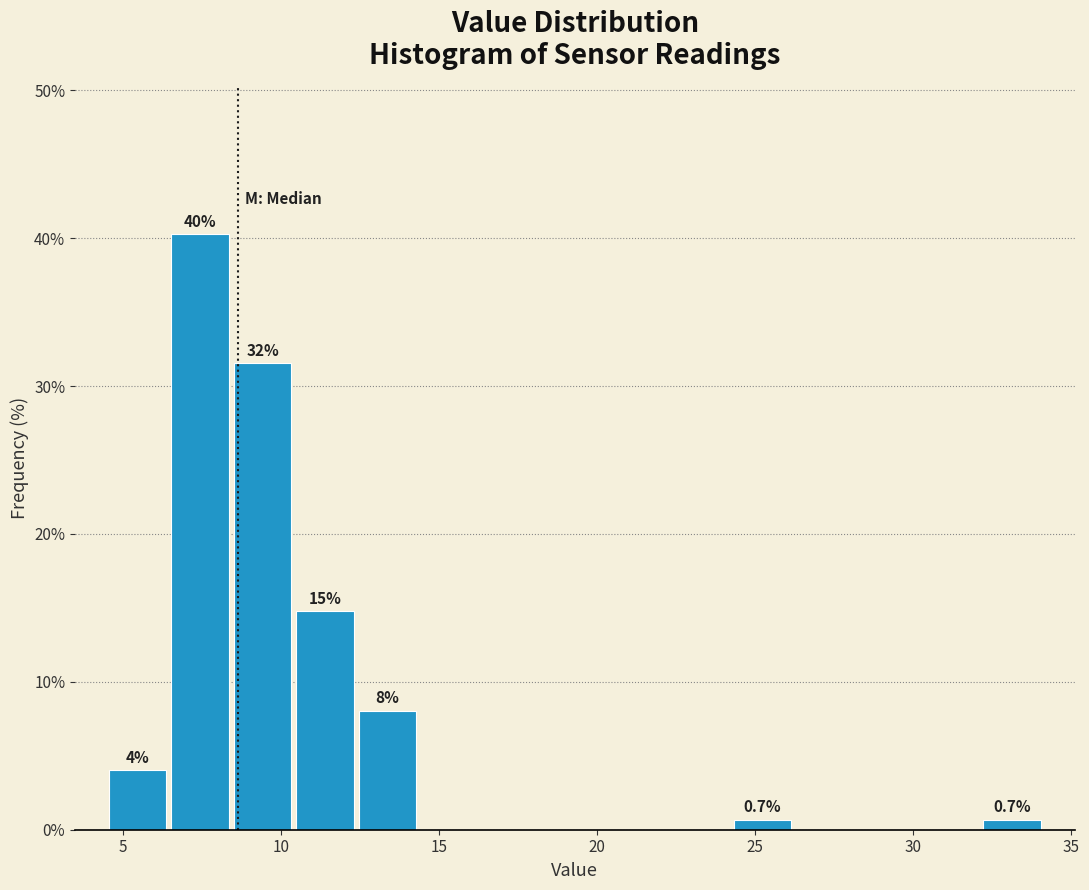

Read against the x-axis, roughly where is the centre of the tallest bar?

7.5